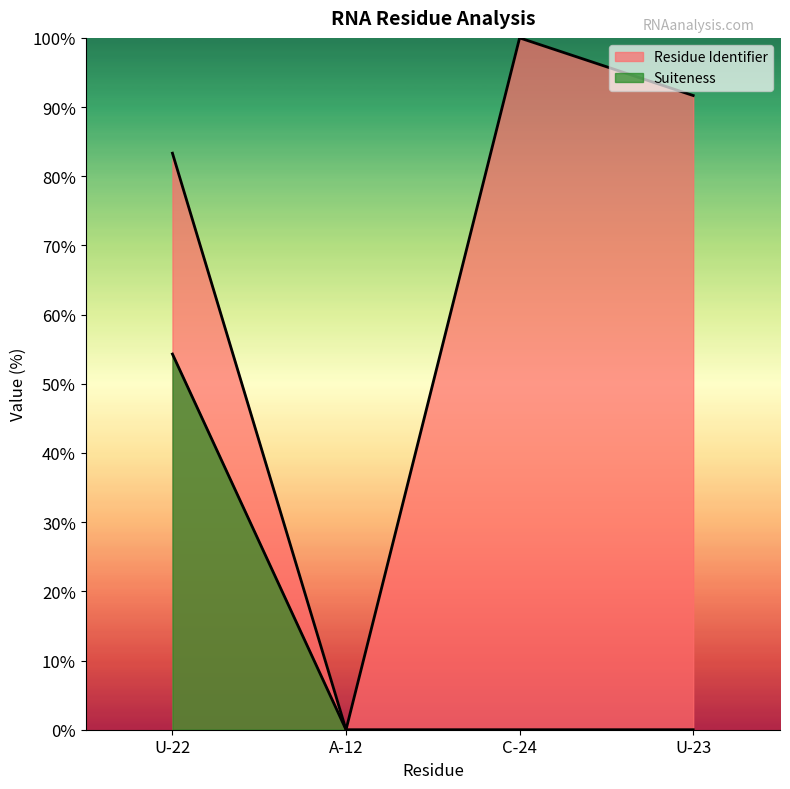

Which category has the highest value in the Suiteness series?

U-22